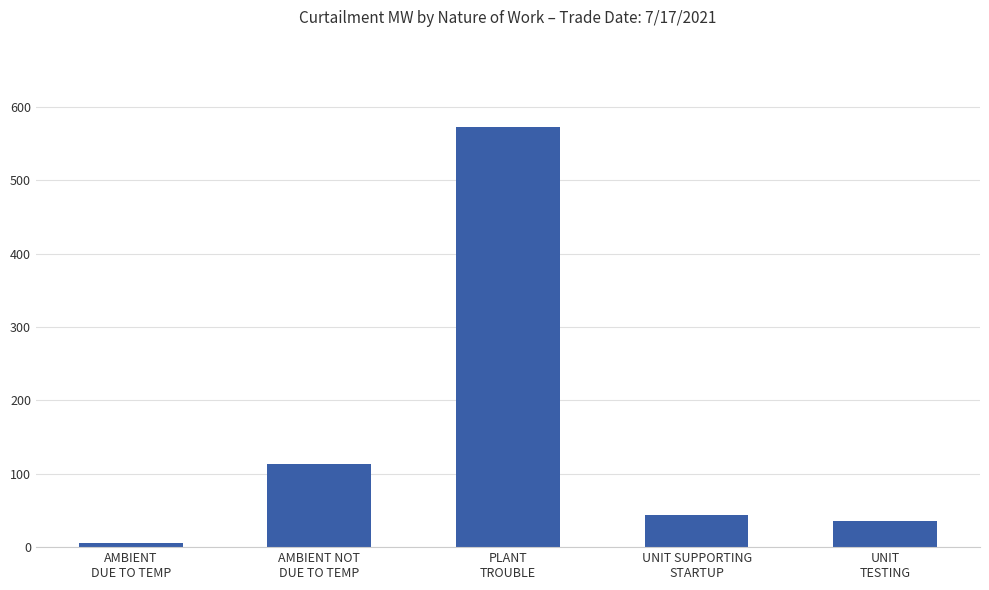

True or false: the data shows 61.9 at UNIT
TESTING.

False